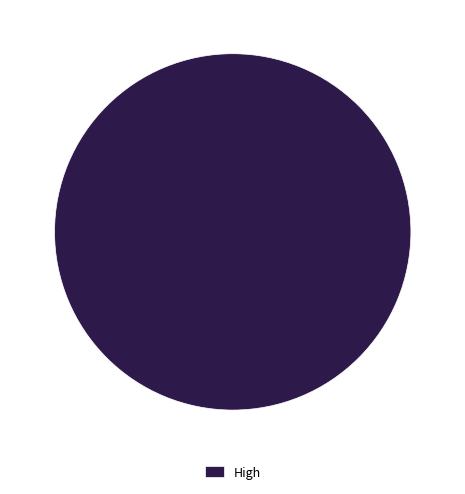

Which slice represents more than half of the pie?

High